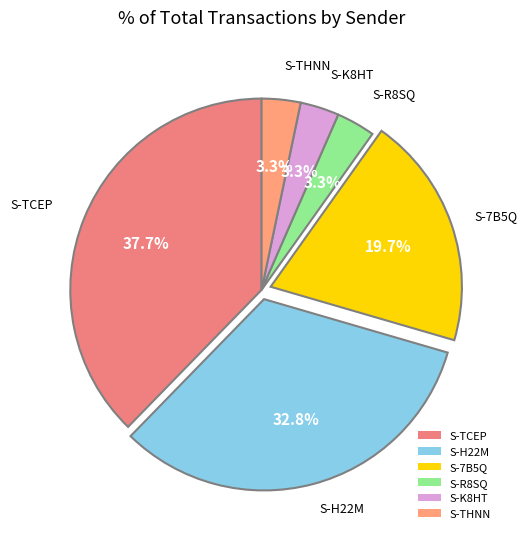

Approximately how many times larger is the value at S-K8HT compared to S-R8SQ?

1.0